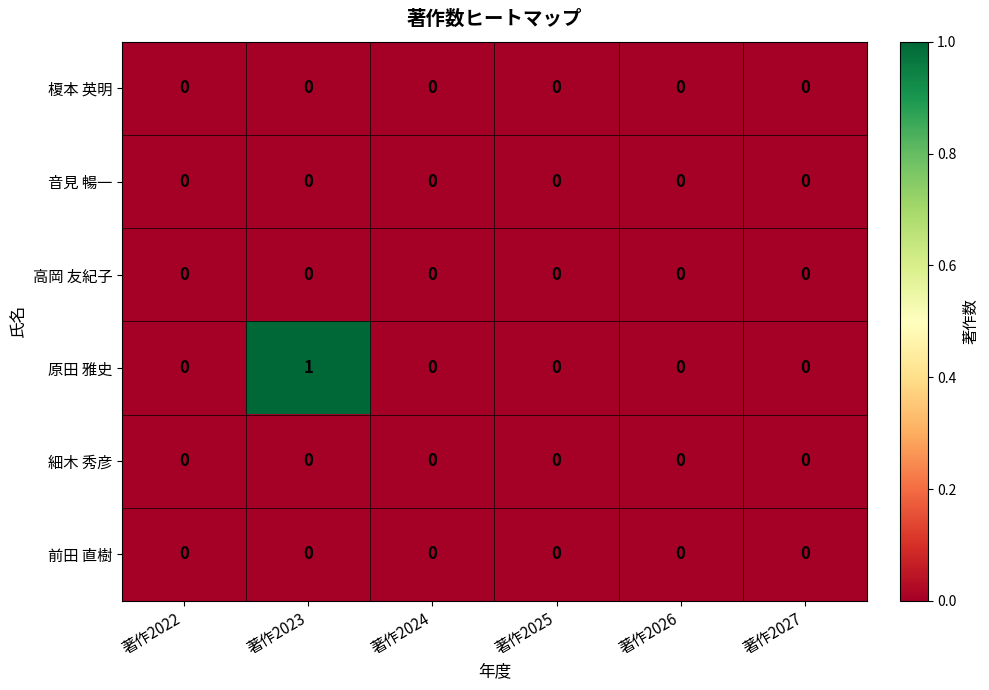

Which series has the largest range (max minus min)?

原田 雅史